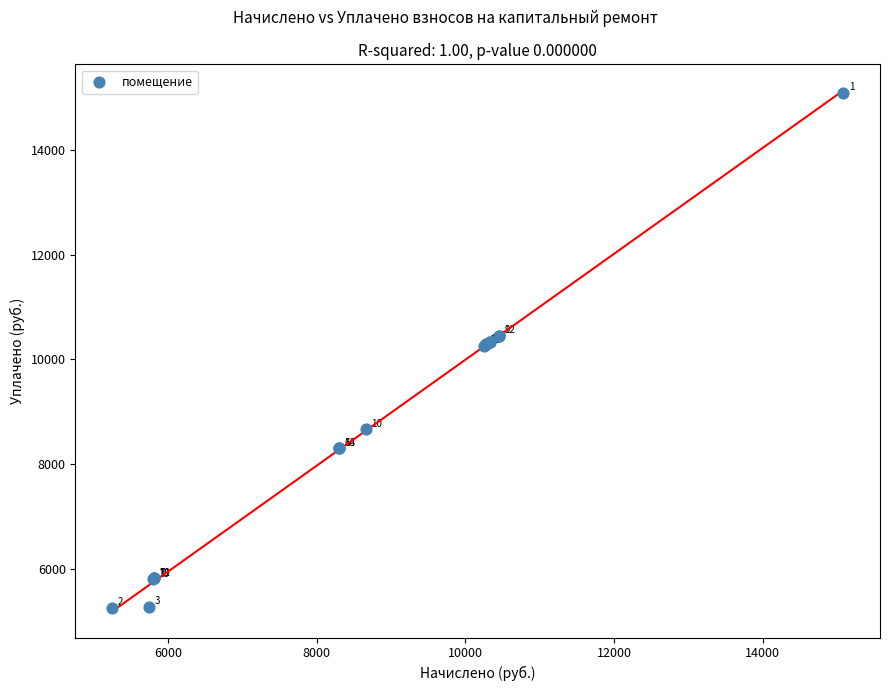

What Y value in the scatter plot is closest to 10167?

10250.6